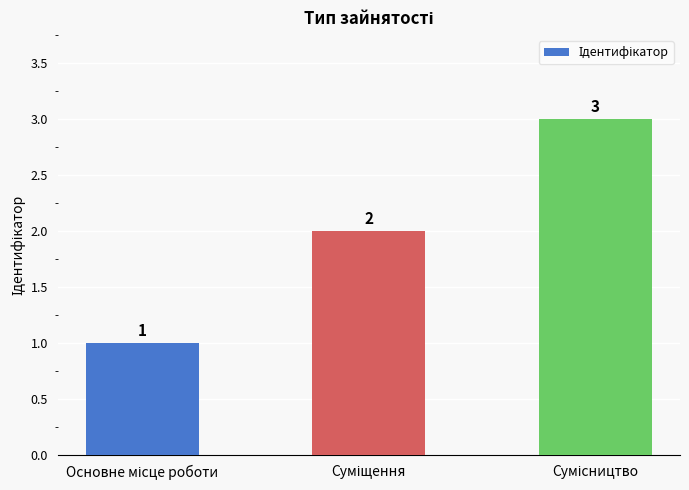

How many distinct data groups are displayed?

1